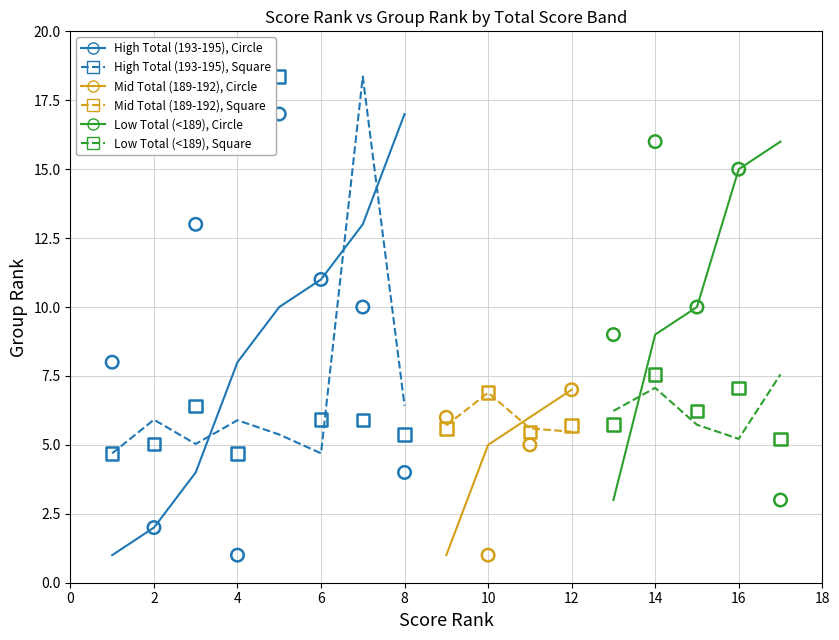

Which series contains the highest Y value?

High Total (193-195), Square